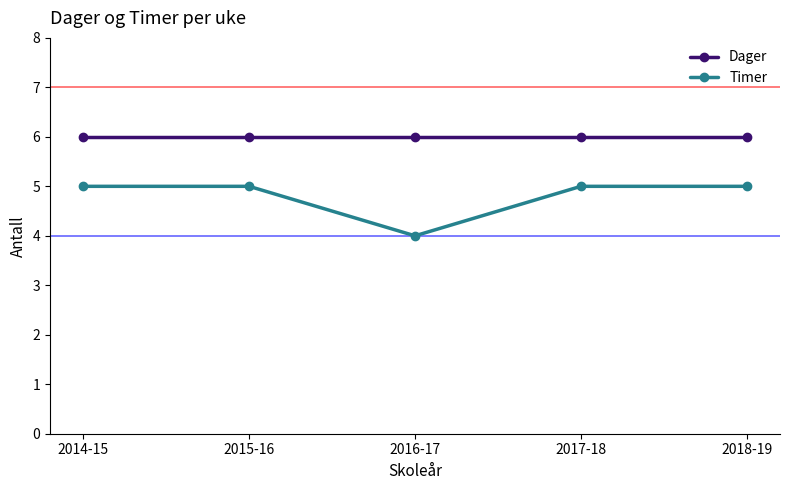

Count the number of categories in the chart.

5